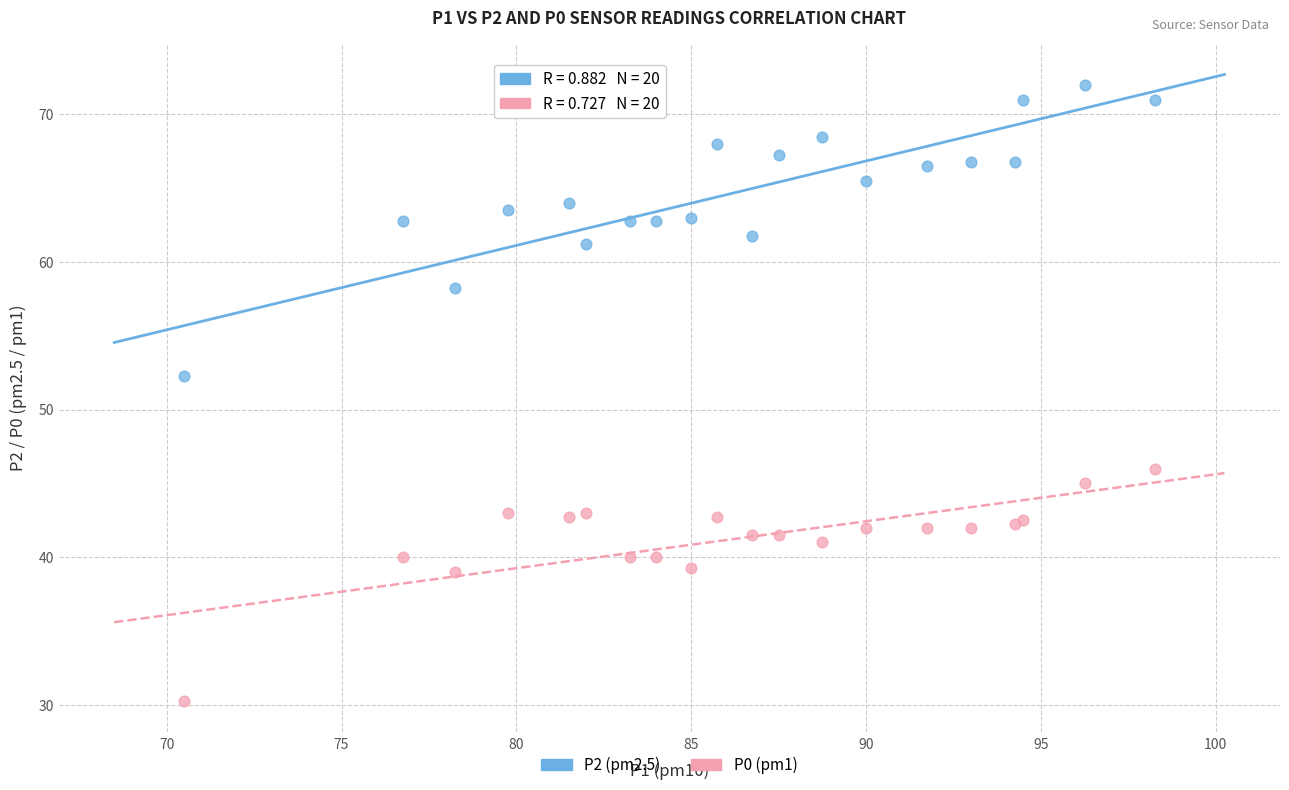

Which series reaches the maximum Y coordinate?

P2 (pm2.5)